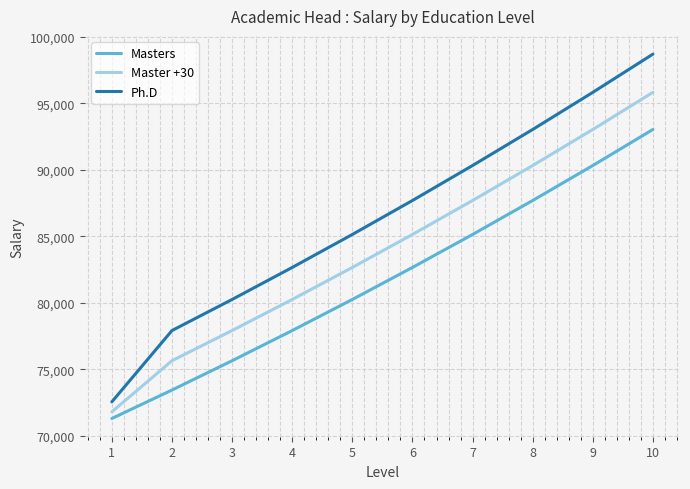

True or false: Masters and Master +30 cross at least once.

False